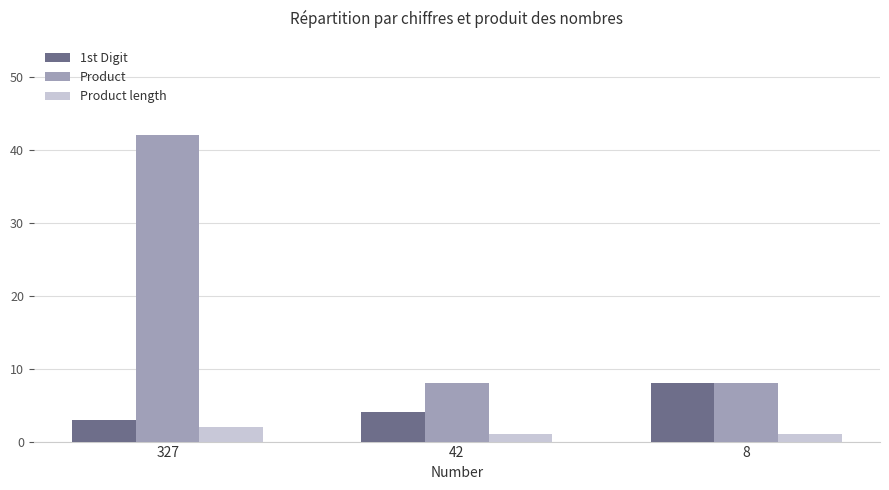

What is the total value across all series at 42?

13